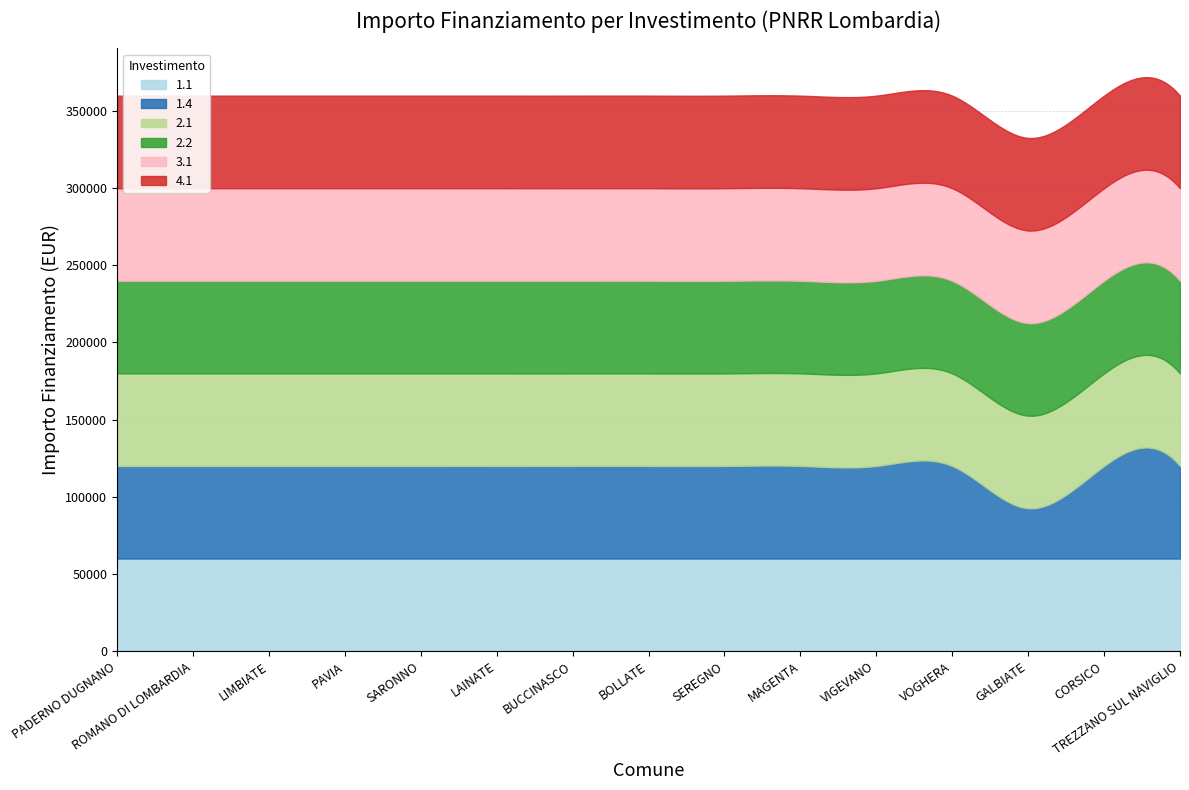

True or false: 2.2 and 2.1 cross at least once.

False